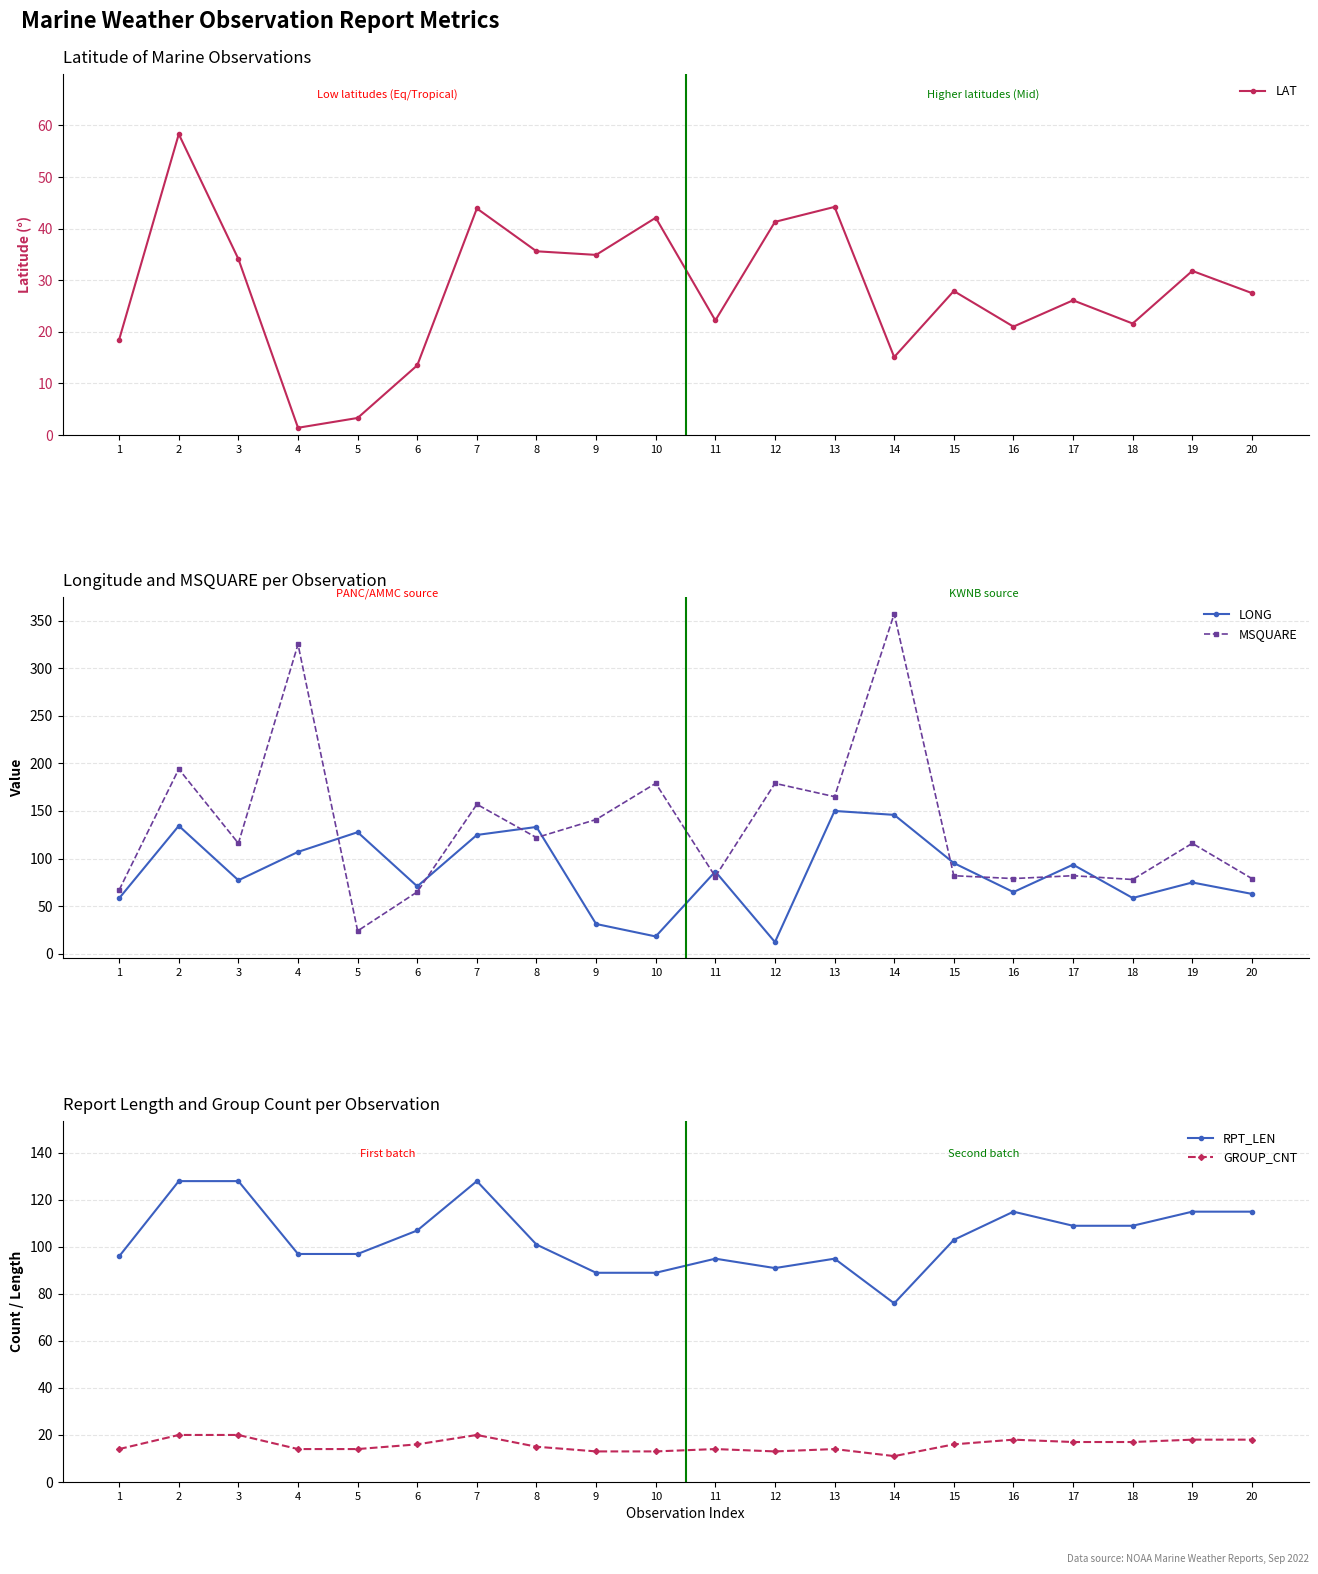

Is the value of LAT at 6 greater than the value of GROUP_CNT at 4?

No